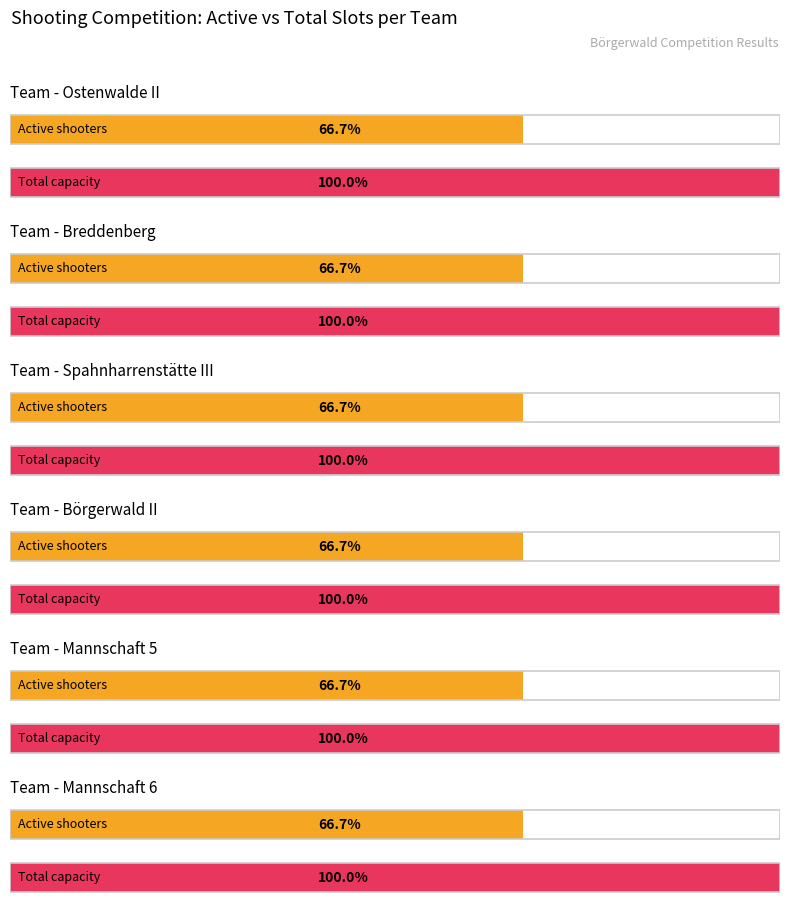

Does the chart contain any negative values?

No